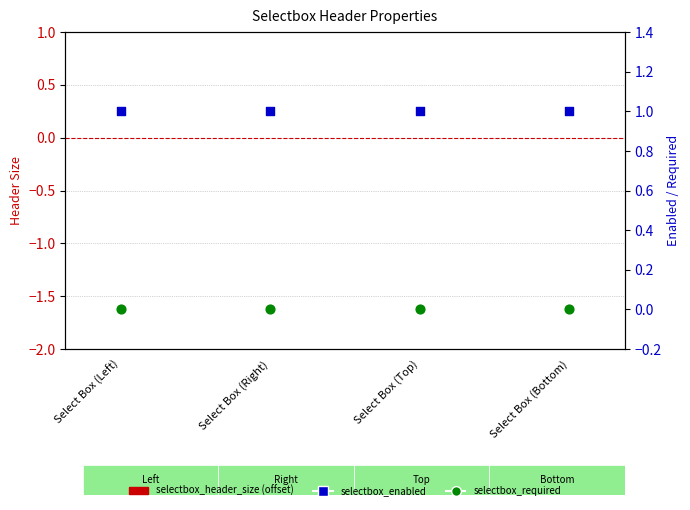

Which series has the widest spread of Y values?

header size (offset from 10)